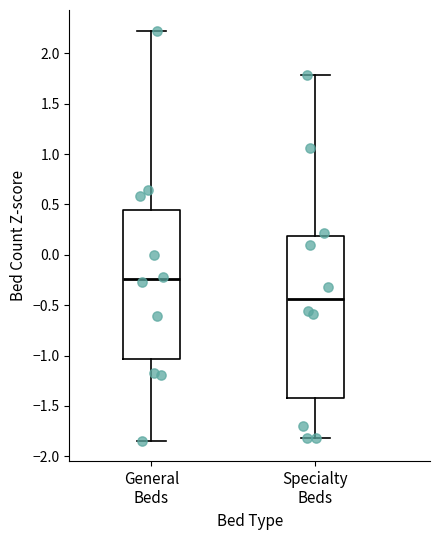

Comparing the boxes themselves (not the whiskers), which one is the tallest?

Specialty Beds